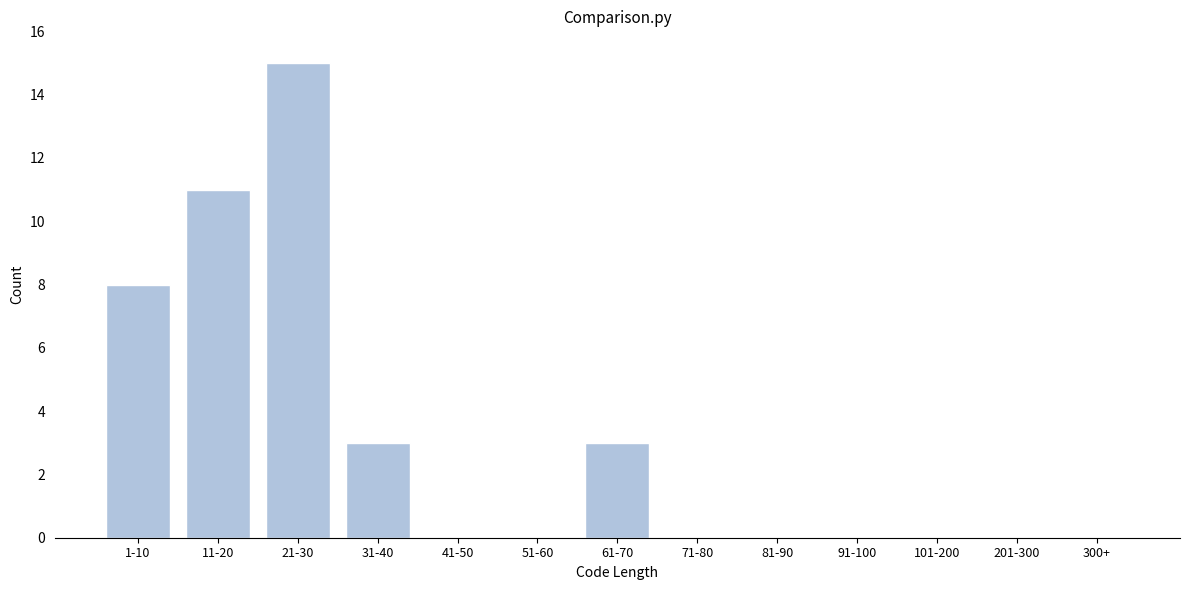

Reading left to right, extract all data points from this chart.

1-10=8	11-20=11	21-30=15	31-40=3	41-50=0	51-60=0	61-70=3	71-80=0	81-90=0	91-100=0	101-200=0	201-300=0	300+=0